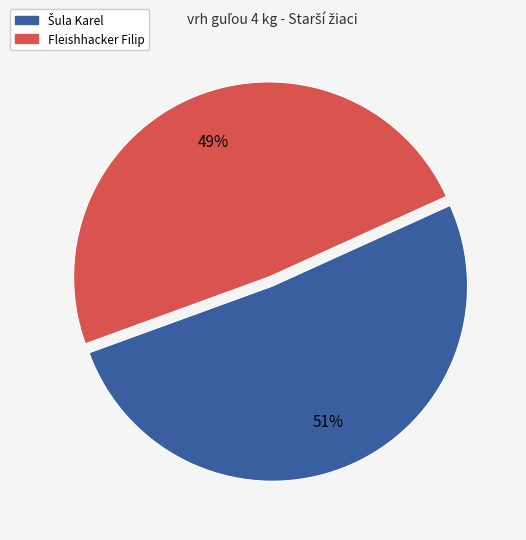

Is there any slice that represents more than half of the pie?

Yes